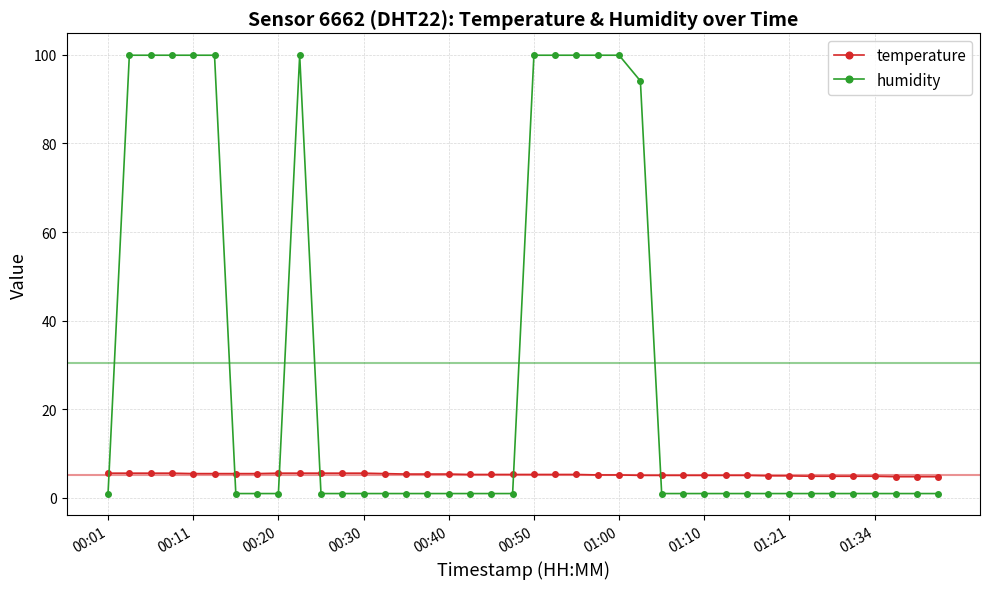

How many lines are shown in the chart?

2